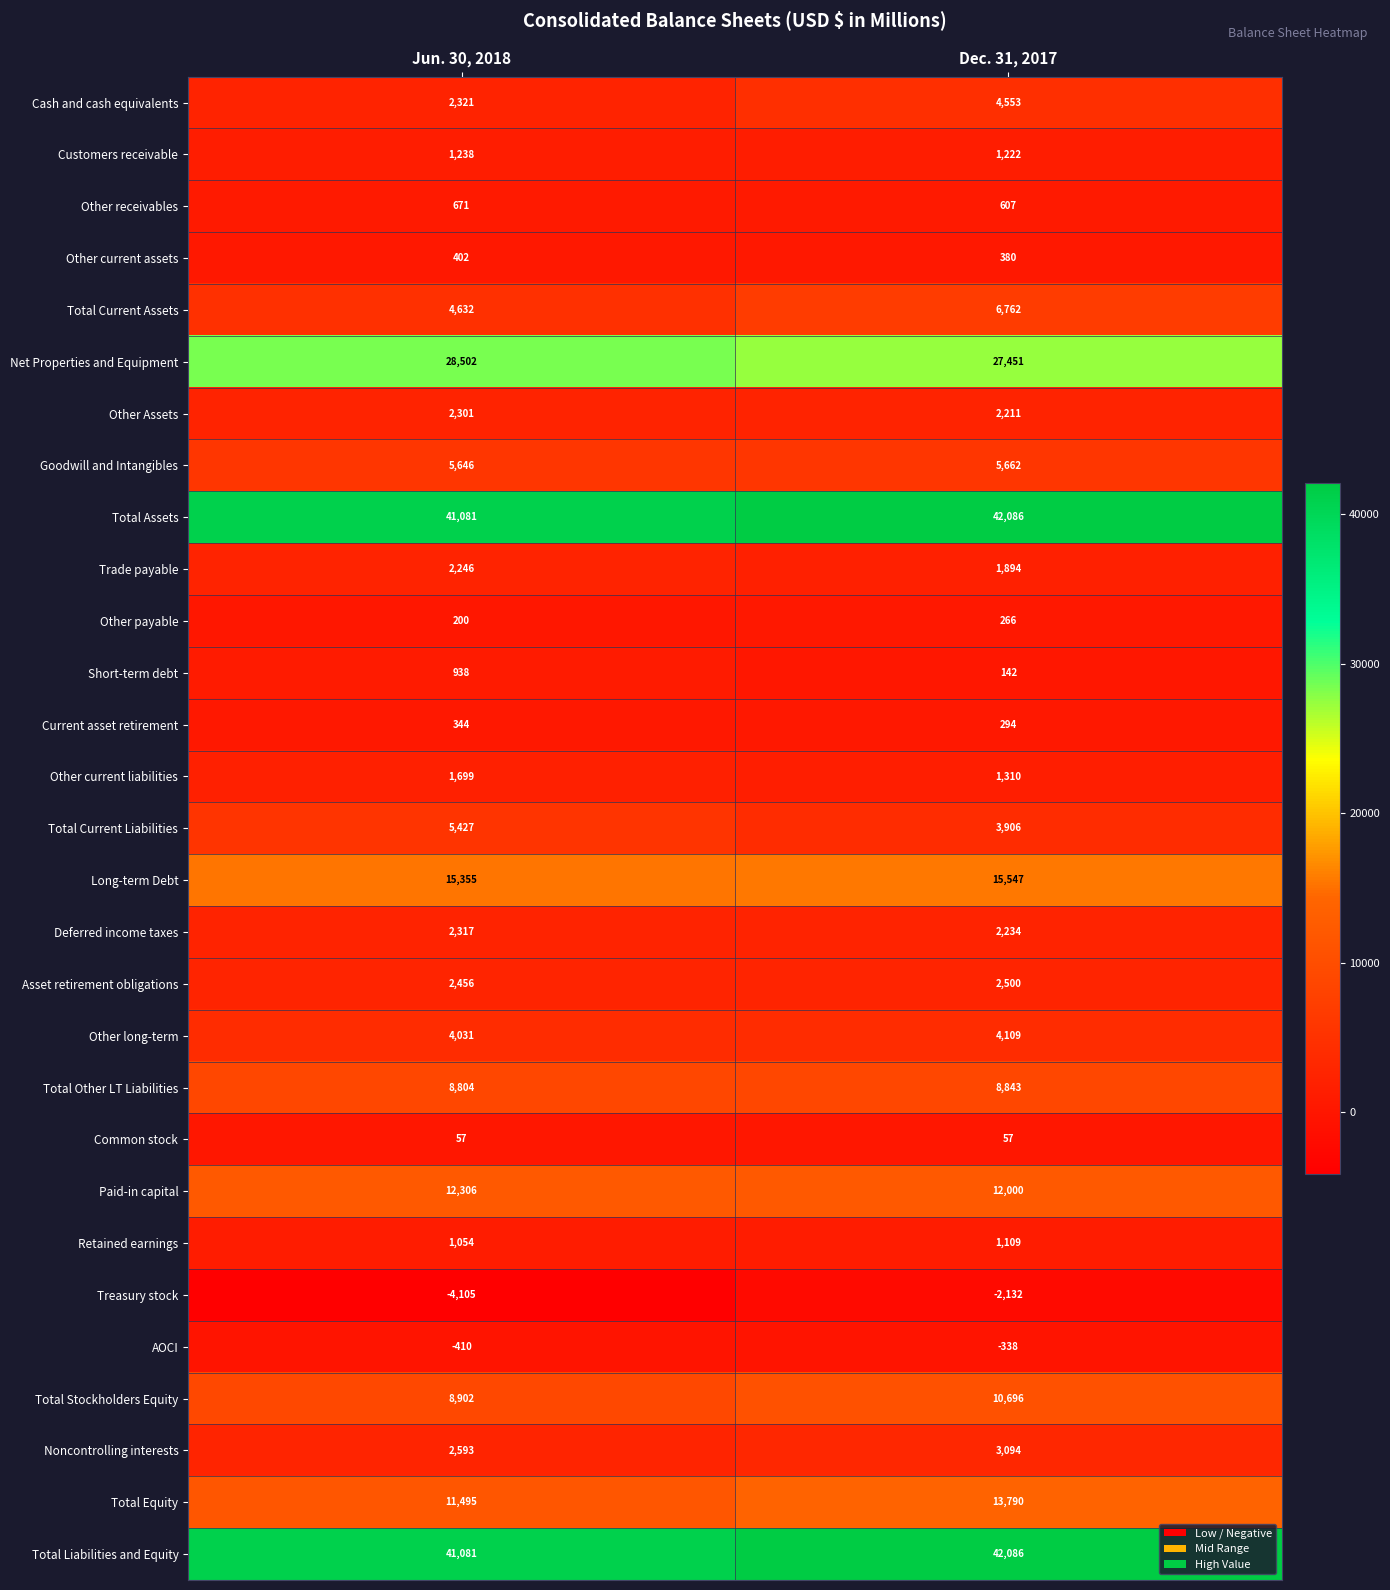

What is the maximum value shown in the chart?

42086